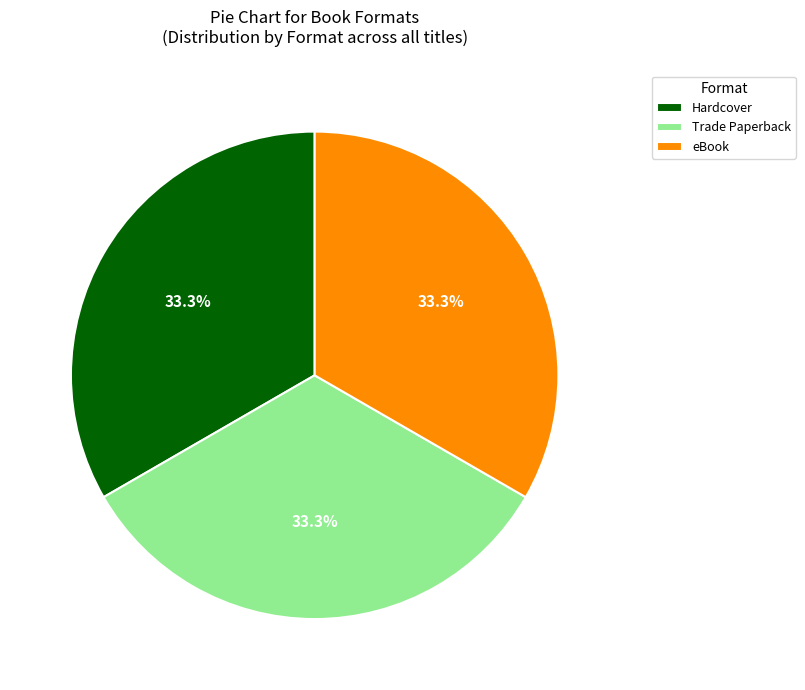

What is the ratio of the value at Trade Paperback to the value at eBook?

1.0